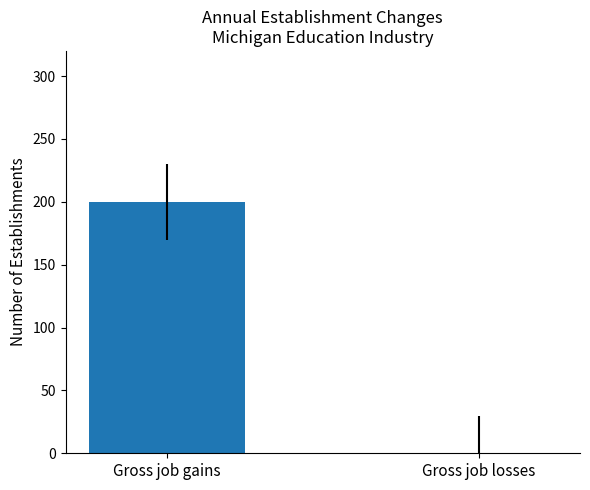

Between Gross job losses and Gross job gains, which is larger?

Gross job gains